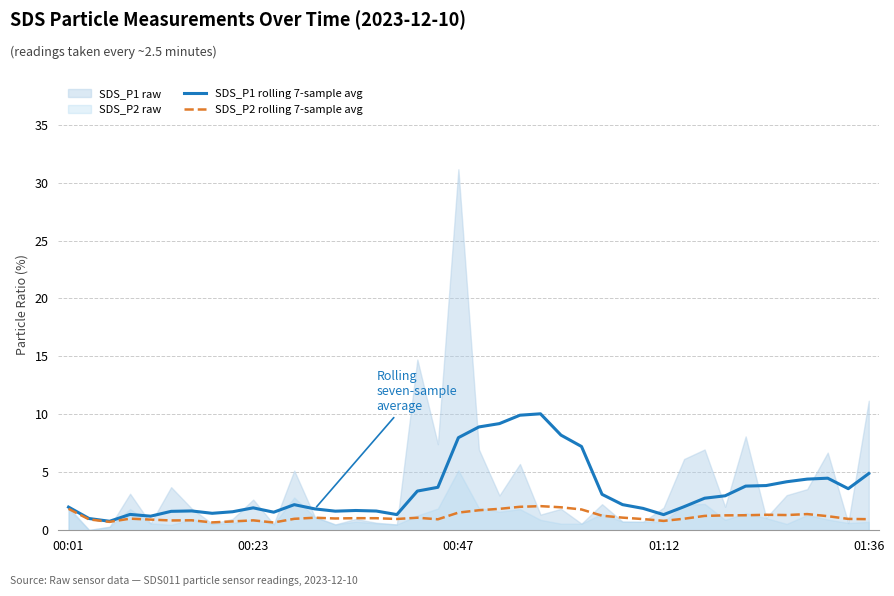

What is the average value of the SDS_P1 rolling 7-sample avg series?

3.5